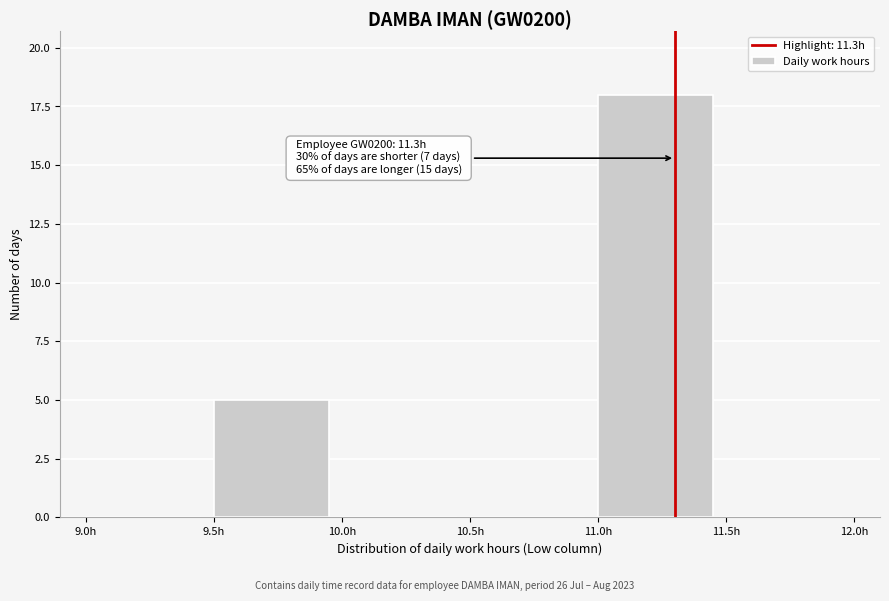

Which range on the x-axis has the tallest bar?

11.0 to 11.5